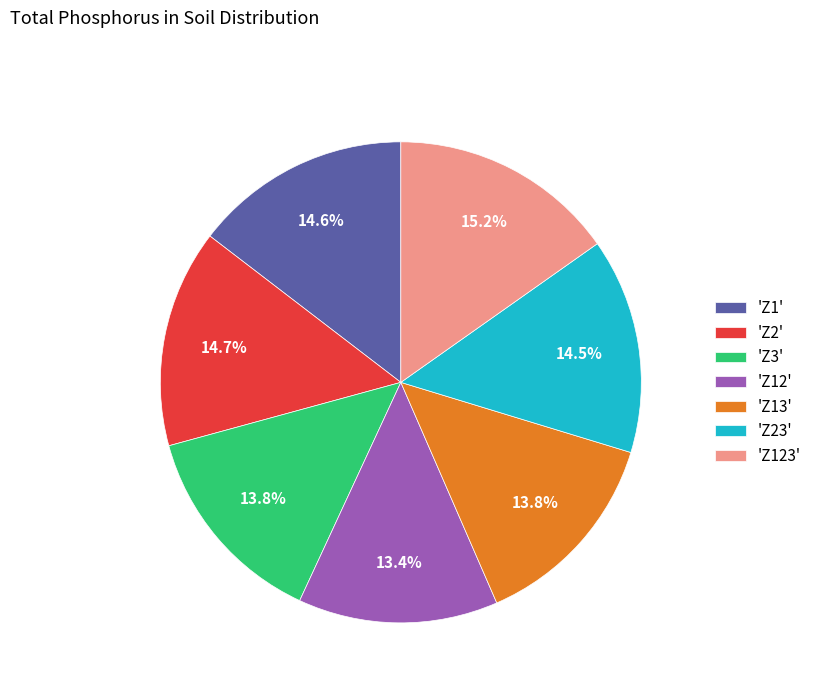

Combined, do 'Z23' and 'Z2' account for over 50%?

No